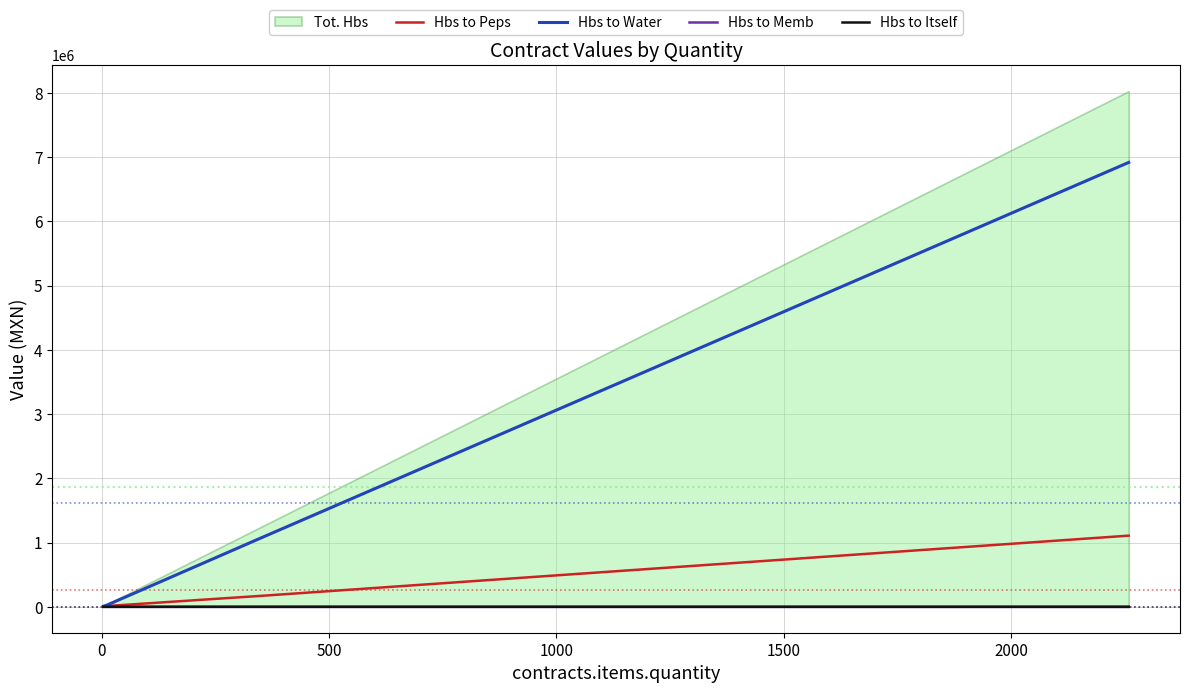

True or false: Hbs to Water and Hbs to Memb intersect in this chart.

False